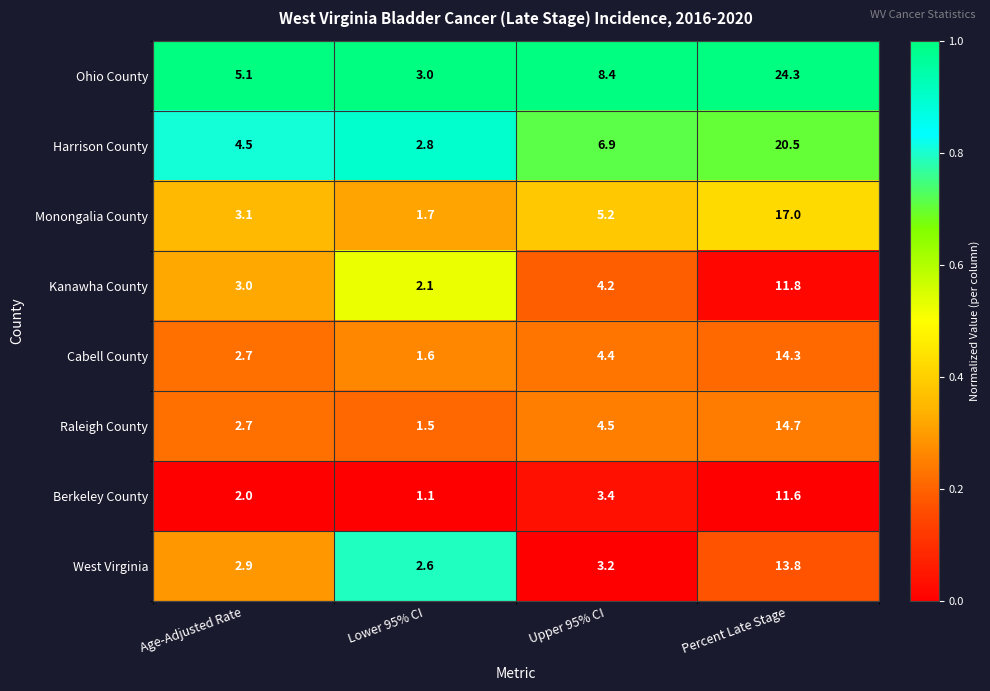

What is the total value across all series at Age-Adjusted Rate?

26.0